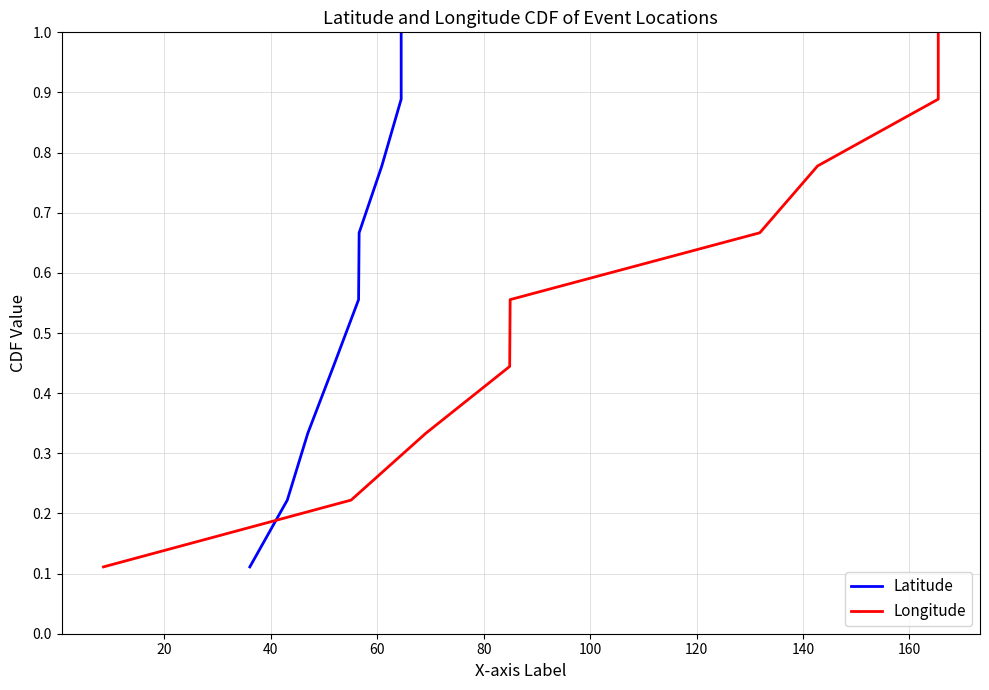

How many distinct data groups are displayed?

2